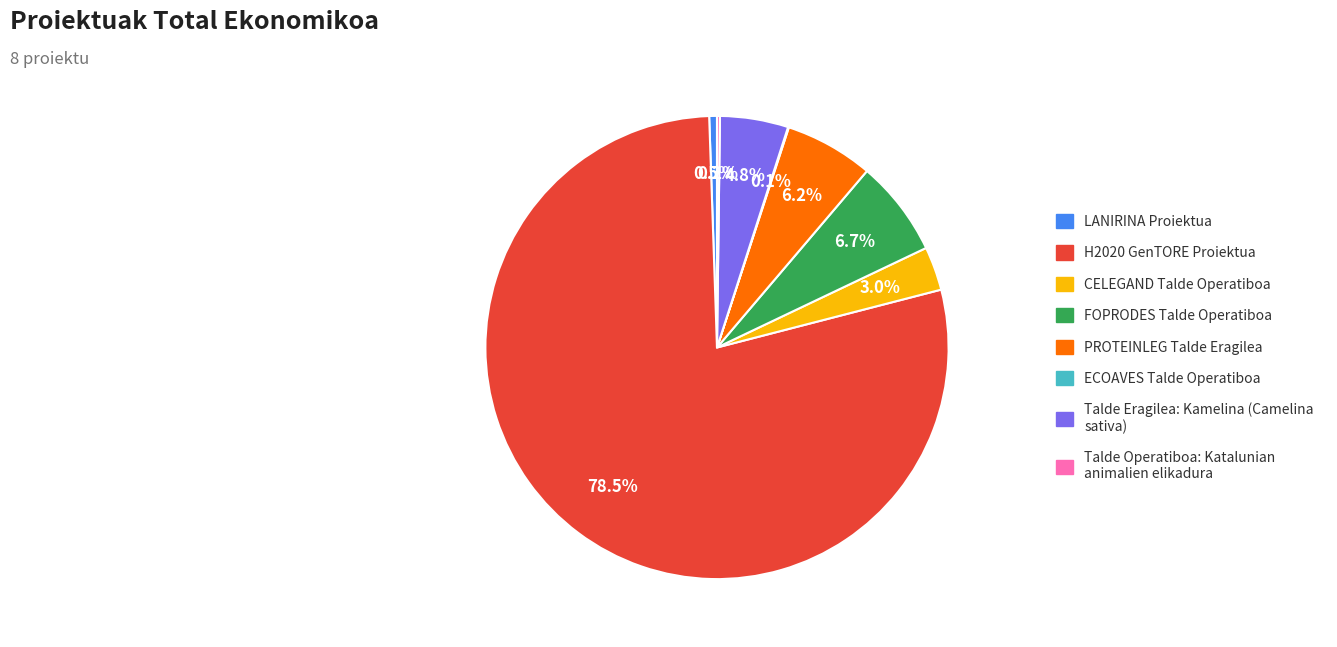

What is the largest slice in the pie chart?

H2020 GenTORE Proiektua